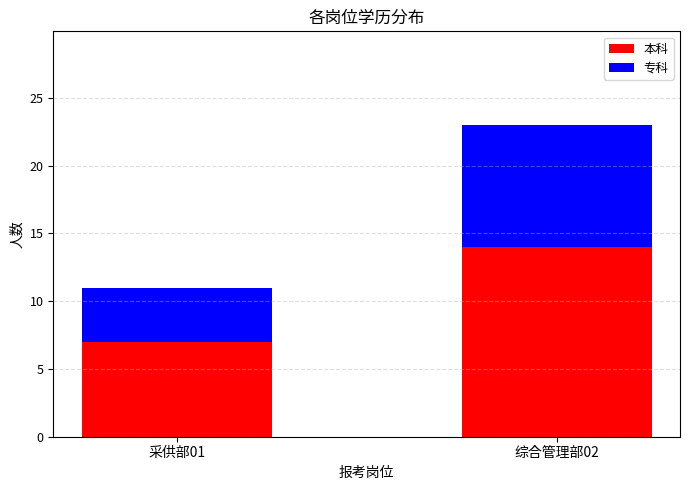

What is the lowest value of the 本科 series?

7